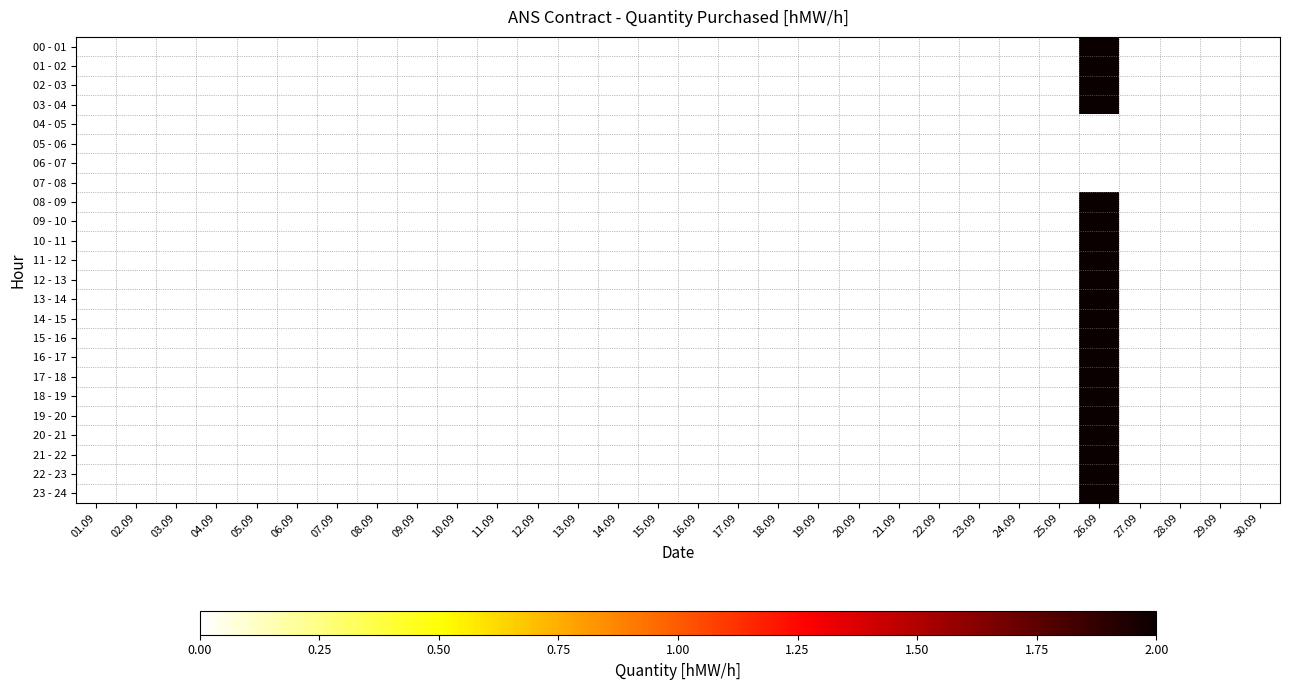

Between 08.09 and 12.09, which is larger?

08.09